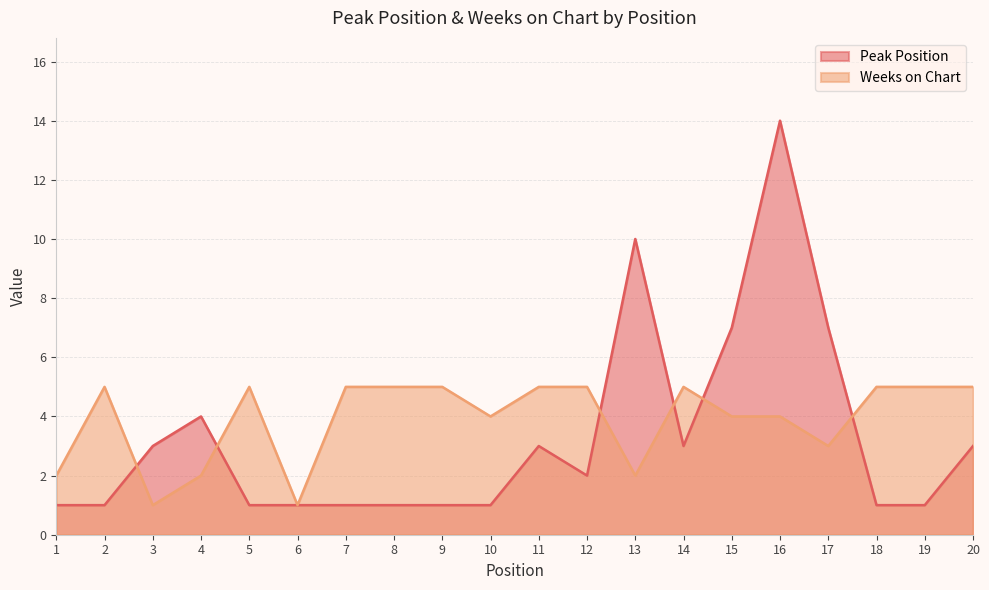

The value of Peak Position at 5 is 0. True or false?

False